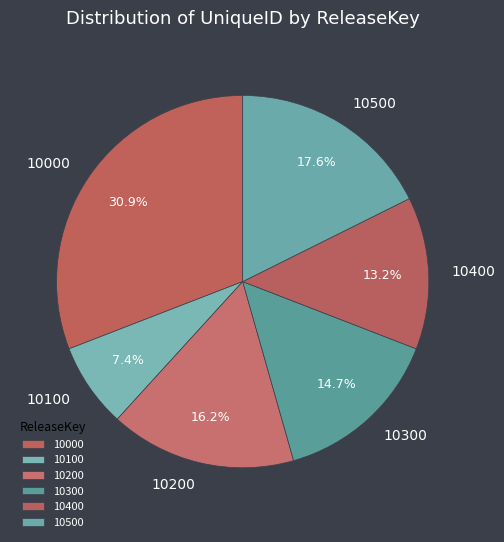

What is the total percentage of 10100 and 10500?

25.0%